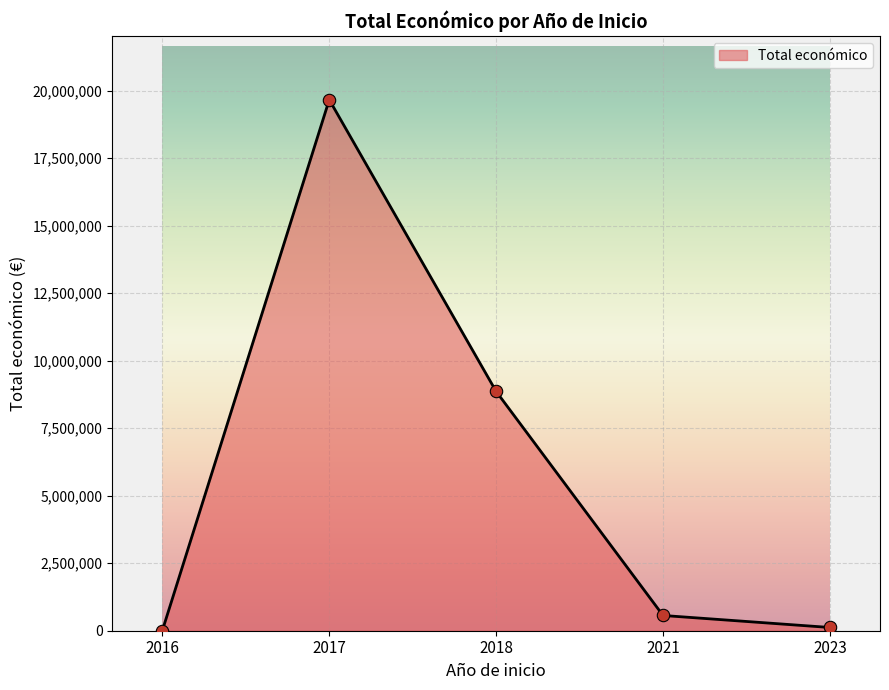

What is the change in value from 2017 to 2021?

-19098215